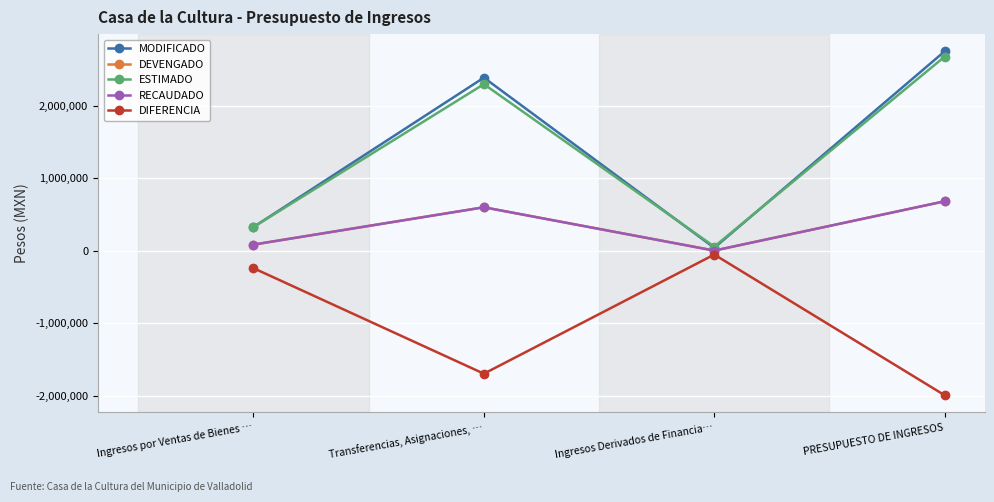

What is the difference between the second highest and minimum values in the DEVENGADO series?

597530.8